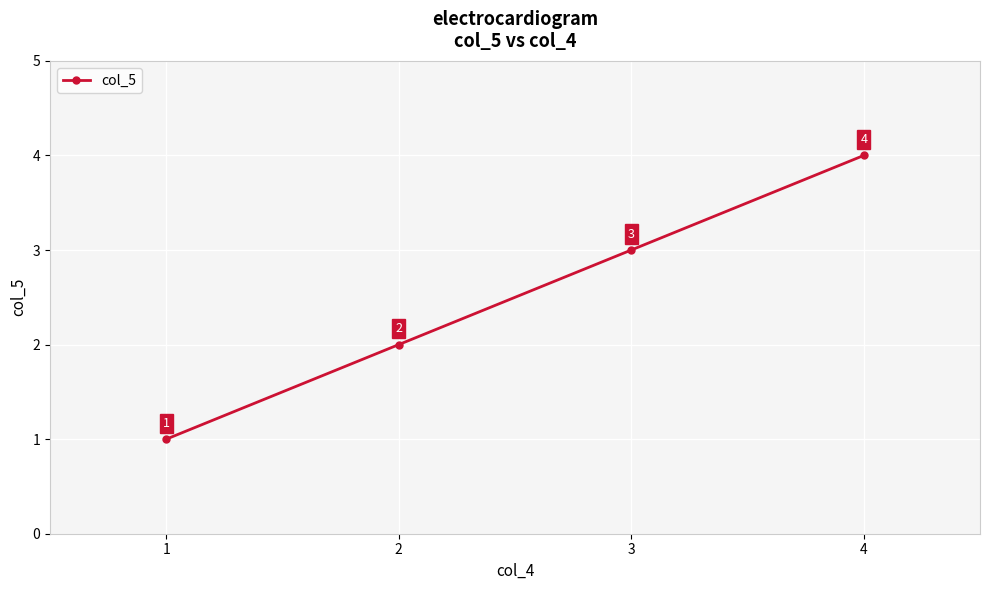

What is the difference between the maximum and minimum values?

3